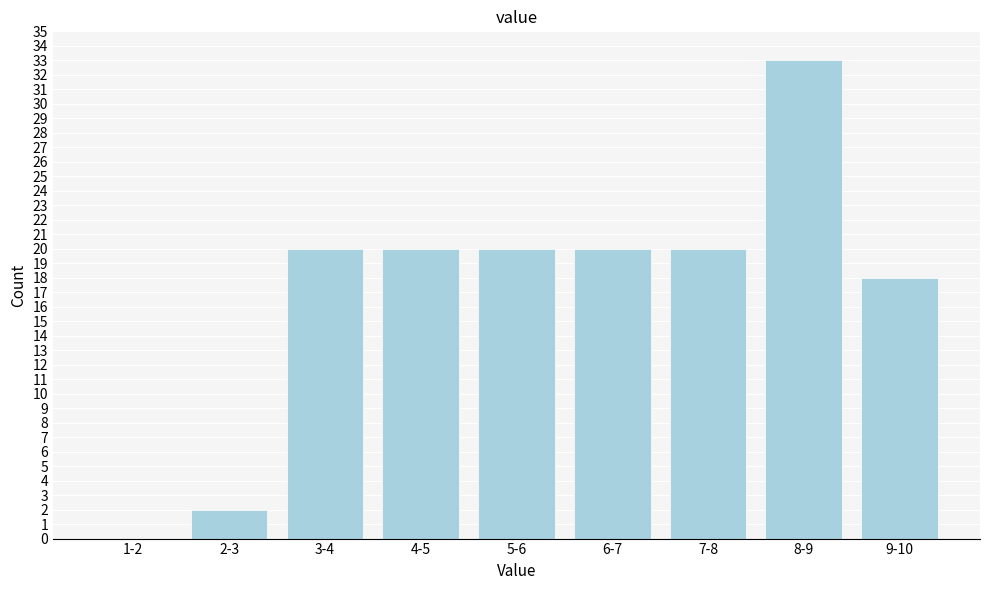

Reading left to right, what are all the values shown in this chart?

1-2=0	2-3=2	3-4=20	4-5=20	5-6=20	6-7=20	7-8=20	8-9=33	9-10=18